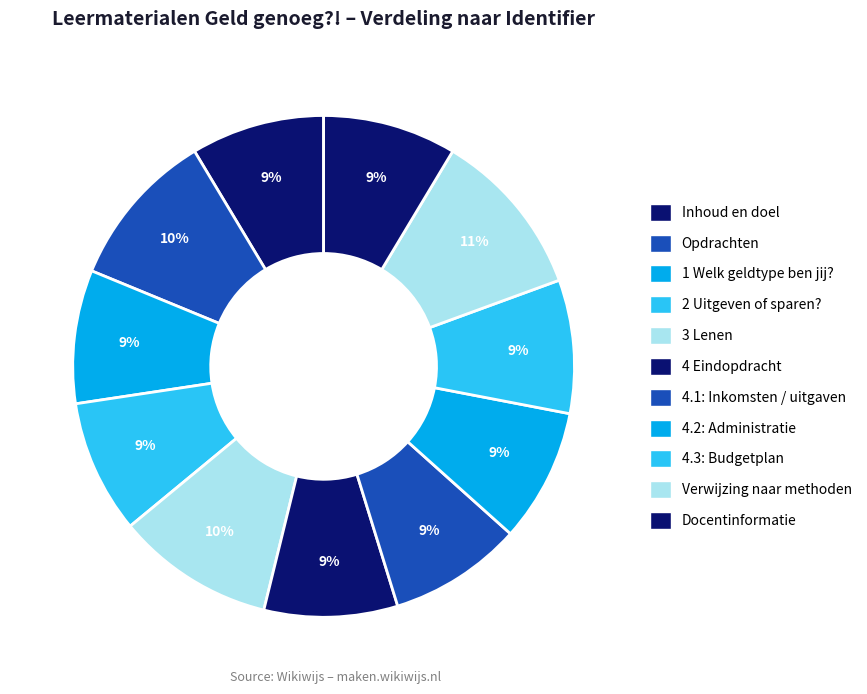

Is 4.3: Budgetplan the majority of the pie?

No